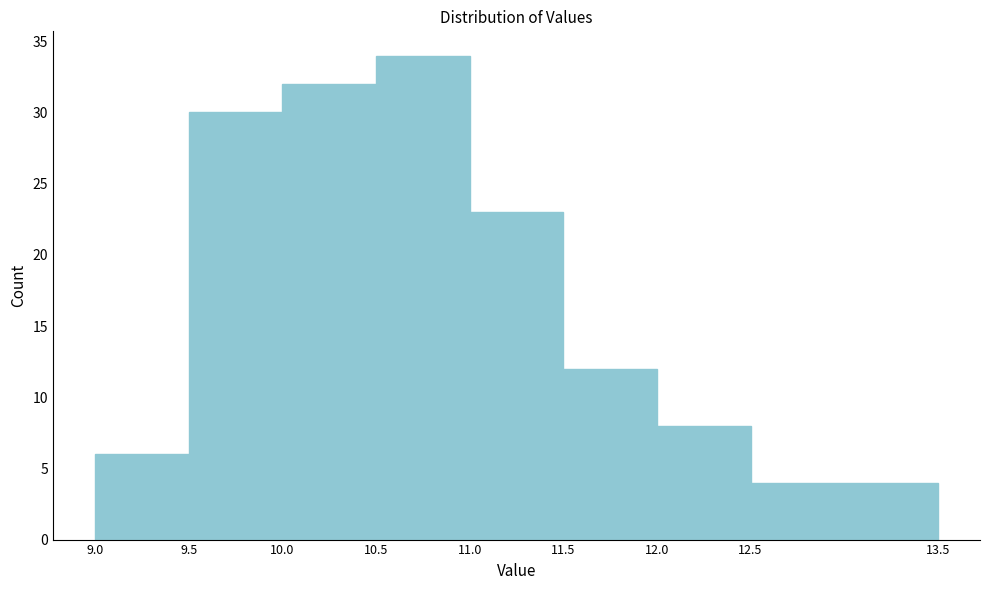

Over which range of the x-axis is the bar tallest?

10.5 to 11.0